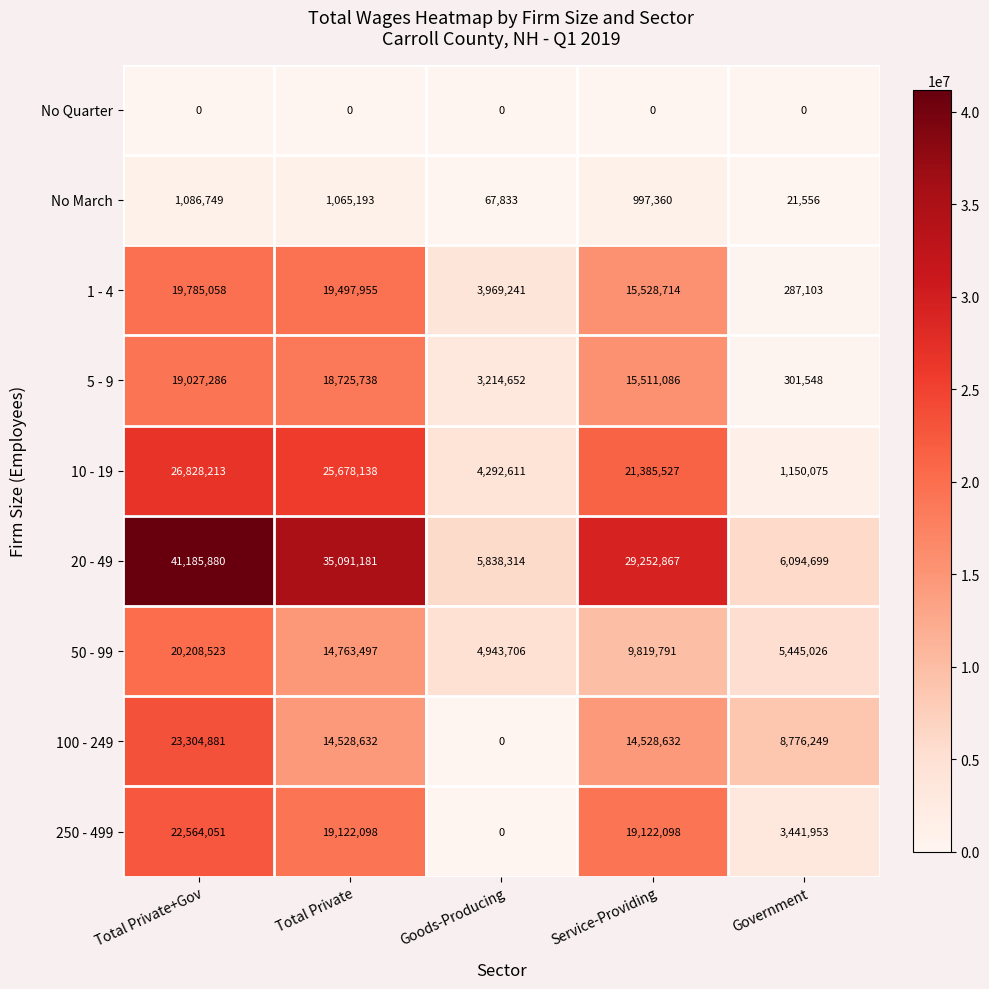

The value of 50 - 99 at Total Private is 22135588. True or false?

False